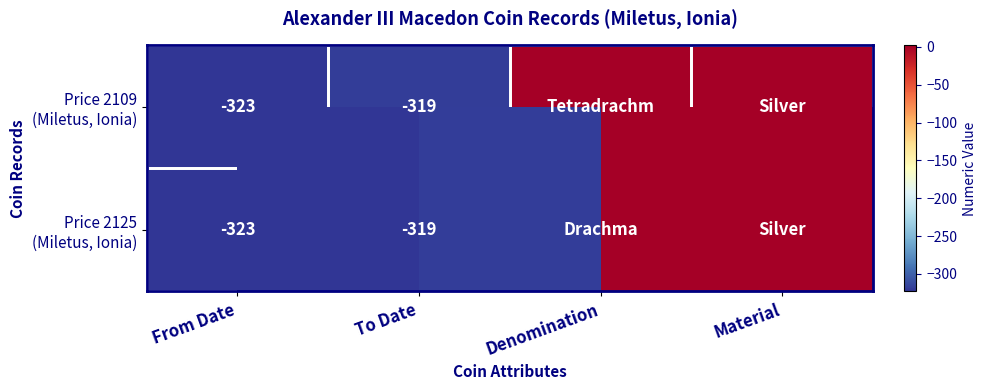

Which series has the largest range (max minus min)?

Price 2109 (Miletus, Ionia)